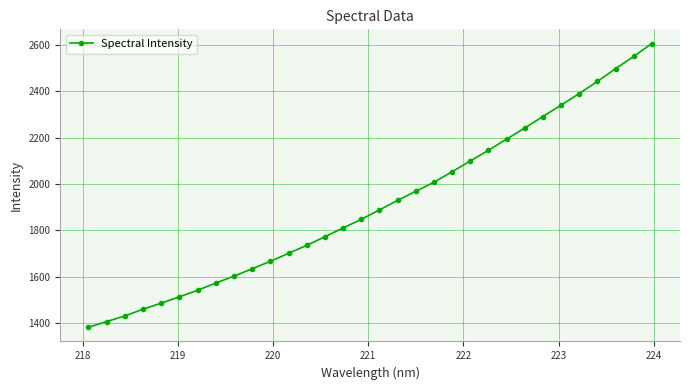

What is the value of the 11th point from the left?

1666.6